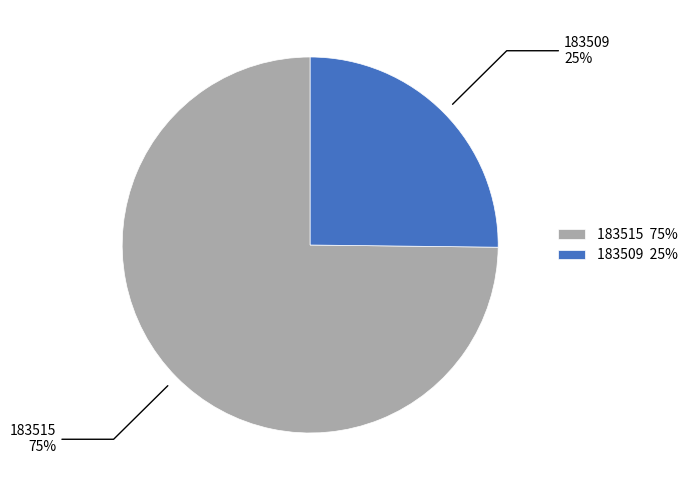

Do 183515 and 183509 together represent more than half of the pie?

Yes